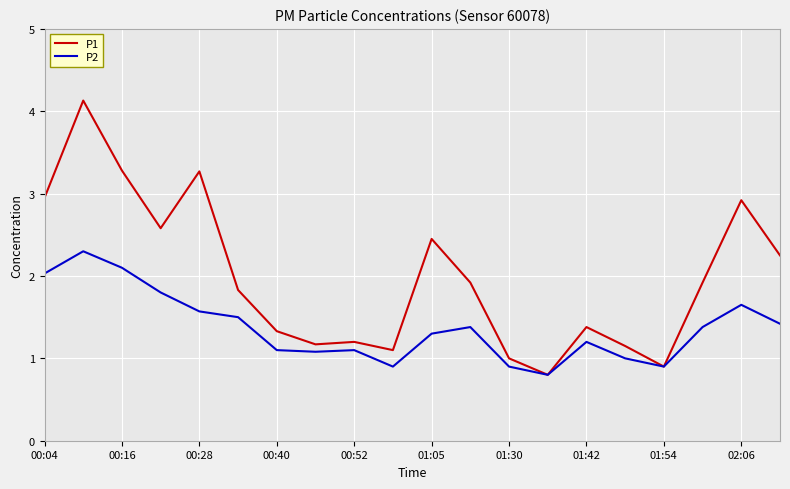

What is the average value of the P2 series?

1.4